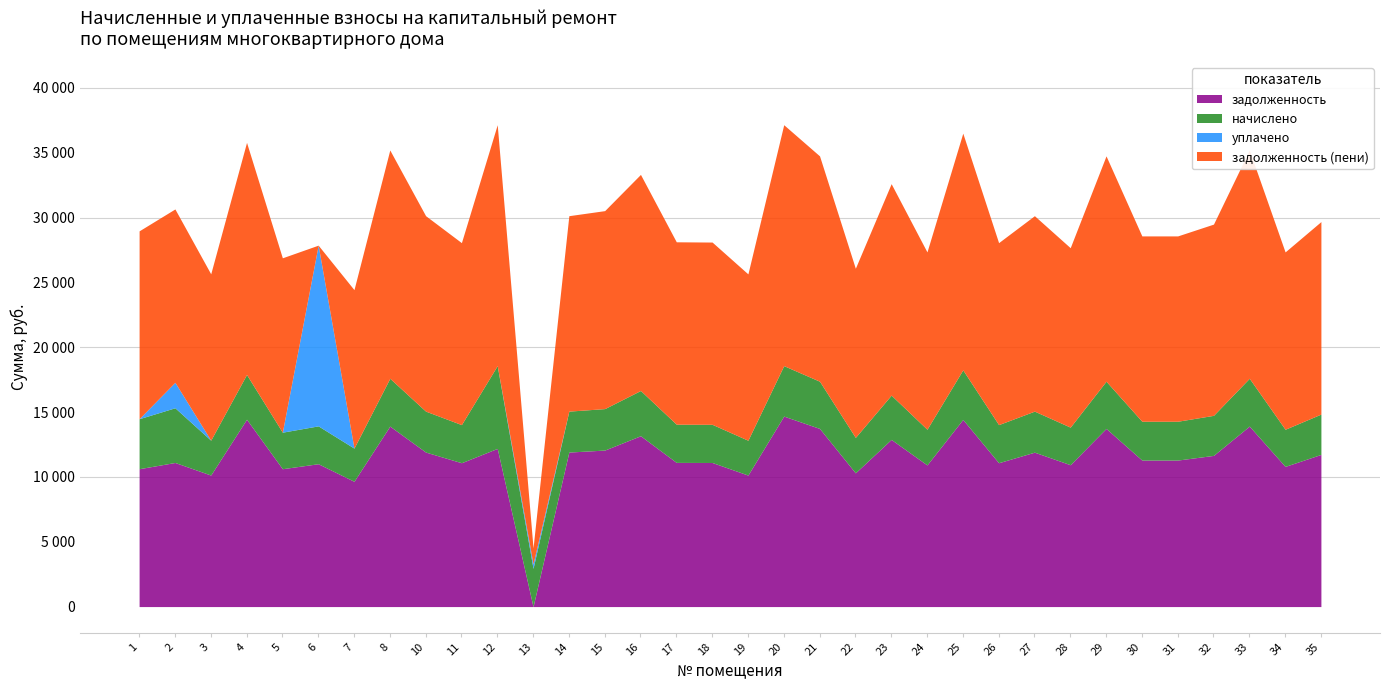

True or false: начислено has more than 2 interior local peaks.

True